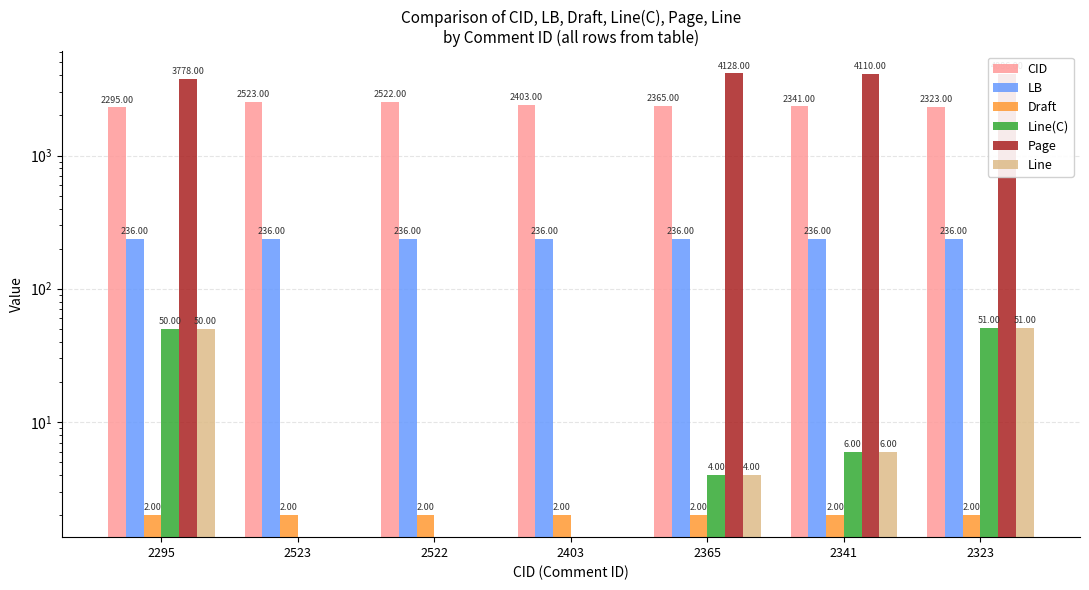

What is the difference between the maximum and minimum values in the Line(C) series?

51